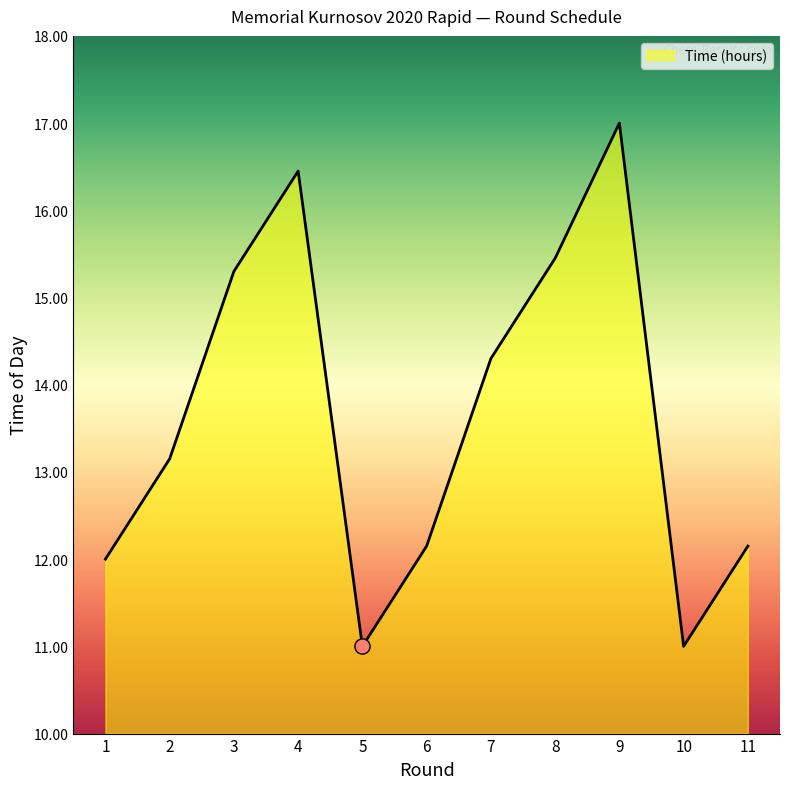

What is the ratio of the value at 1 to the value at 7?

0.8